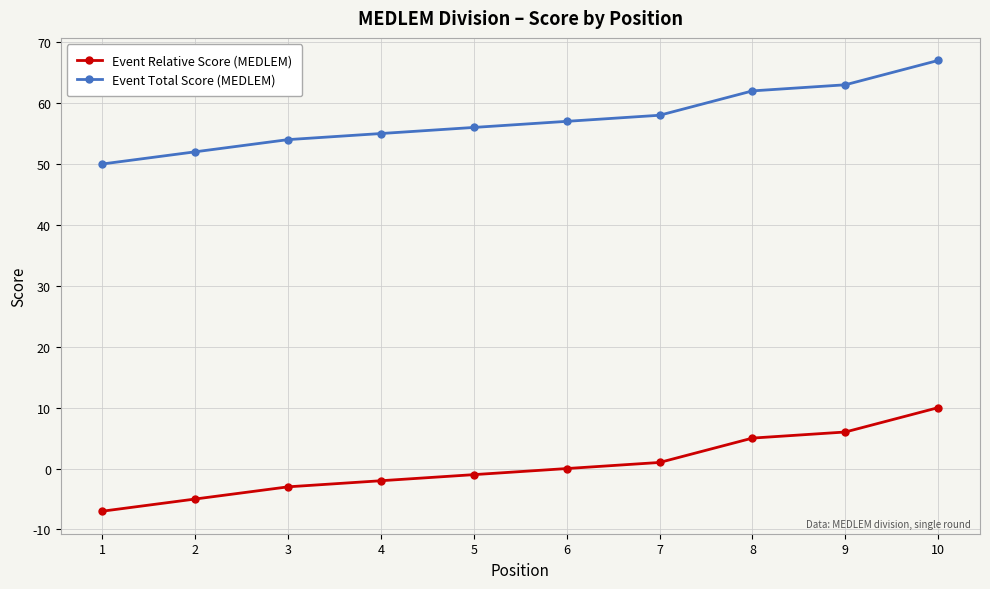

What is the value of the Event Relative Score (MEDLEM) point at the 10th from the left?

10